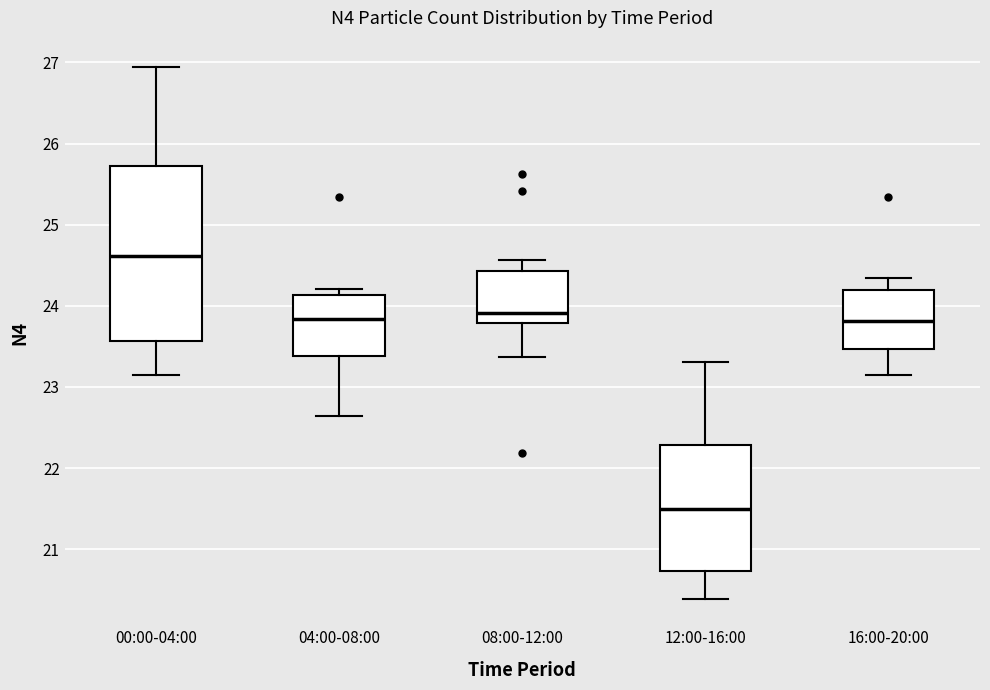

Reading left to right, read every box against the y-axis: the position of its median line, the range the box covers, and the ends of its whiskers. The values are not printed on the chart, so give them approximately, as read against the axis.

00:00-04:00: median 24.6, box 23.6 to 25.7, whiskers 23.2 to 26.9
04:00-08:00: median 23.8, box 23.4 to 24.1, whiskers 22.6 to 24.2
08:00-12:00: median 23.9, box 23.8 to 24.4, whiskers 23.4 to 24.6
12:00-16:00: median 21.5, box 20.7 to 22.3, whiskers 20.4 to 23.3
16:00-20:00: median 23.8, box 23.5 to 24.2, whiskers 23.2 to 24.3